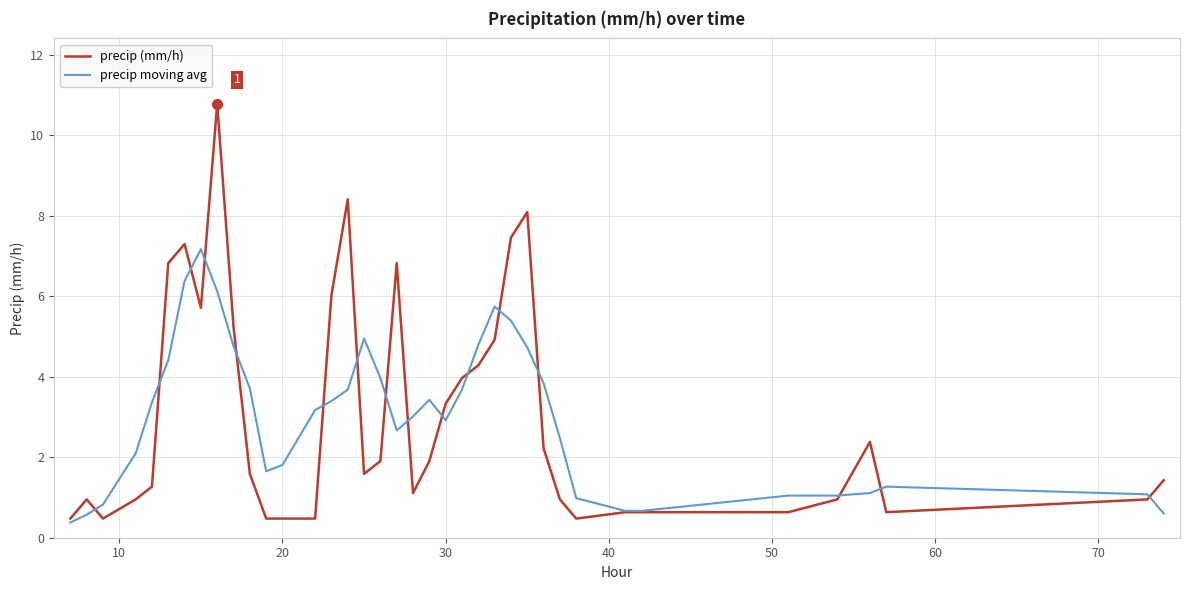

Does the chart have visible grid lines?

Yes